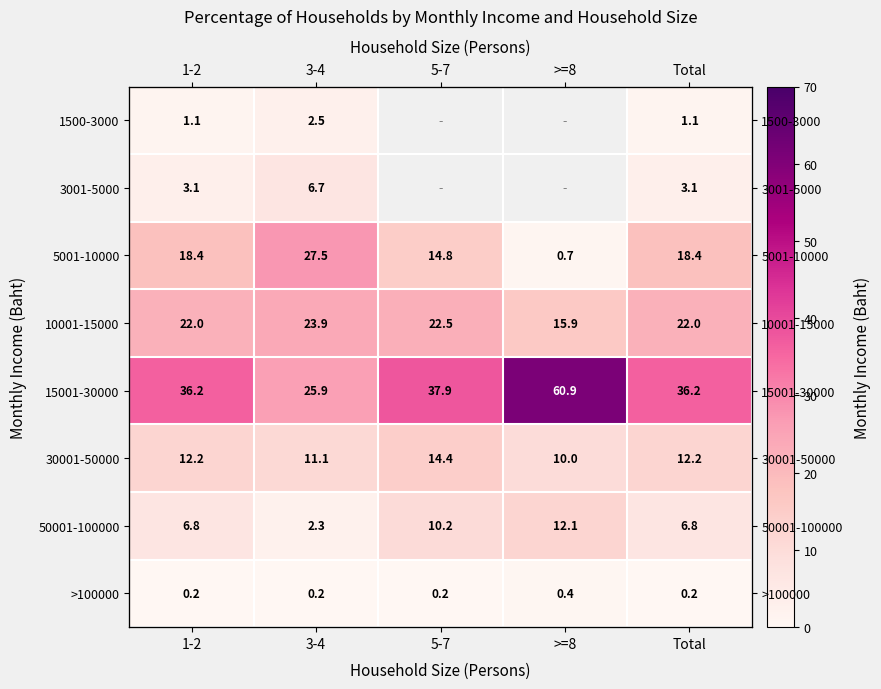

Is it true that 30001-50000 equals 19.2 at 3-4?

False